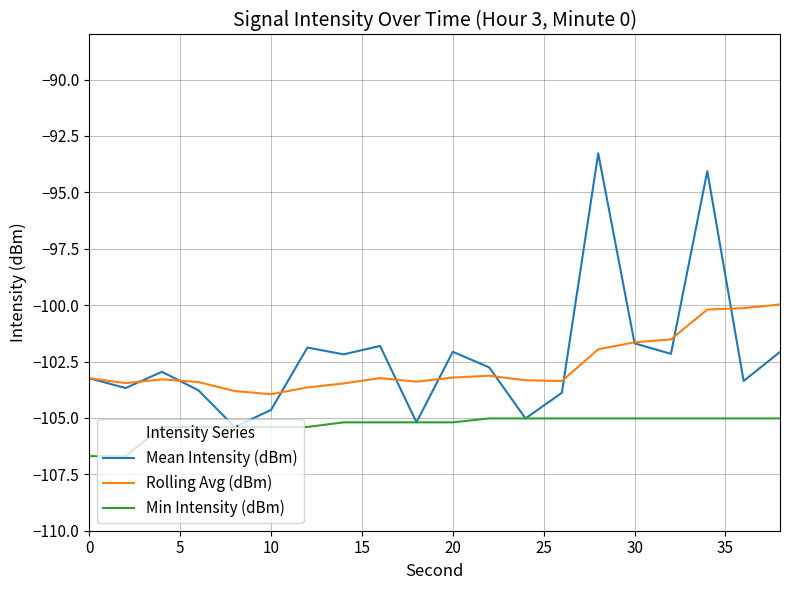

List the series in order of their peak value, lowest first.

Min Intensity (dBm), Rolling Avg (dBm), Mean Intensity (dBm)